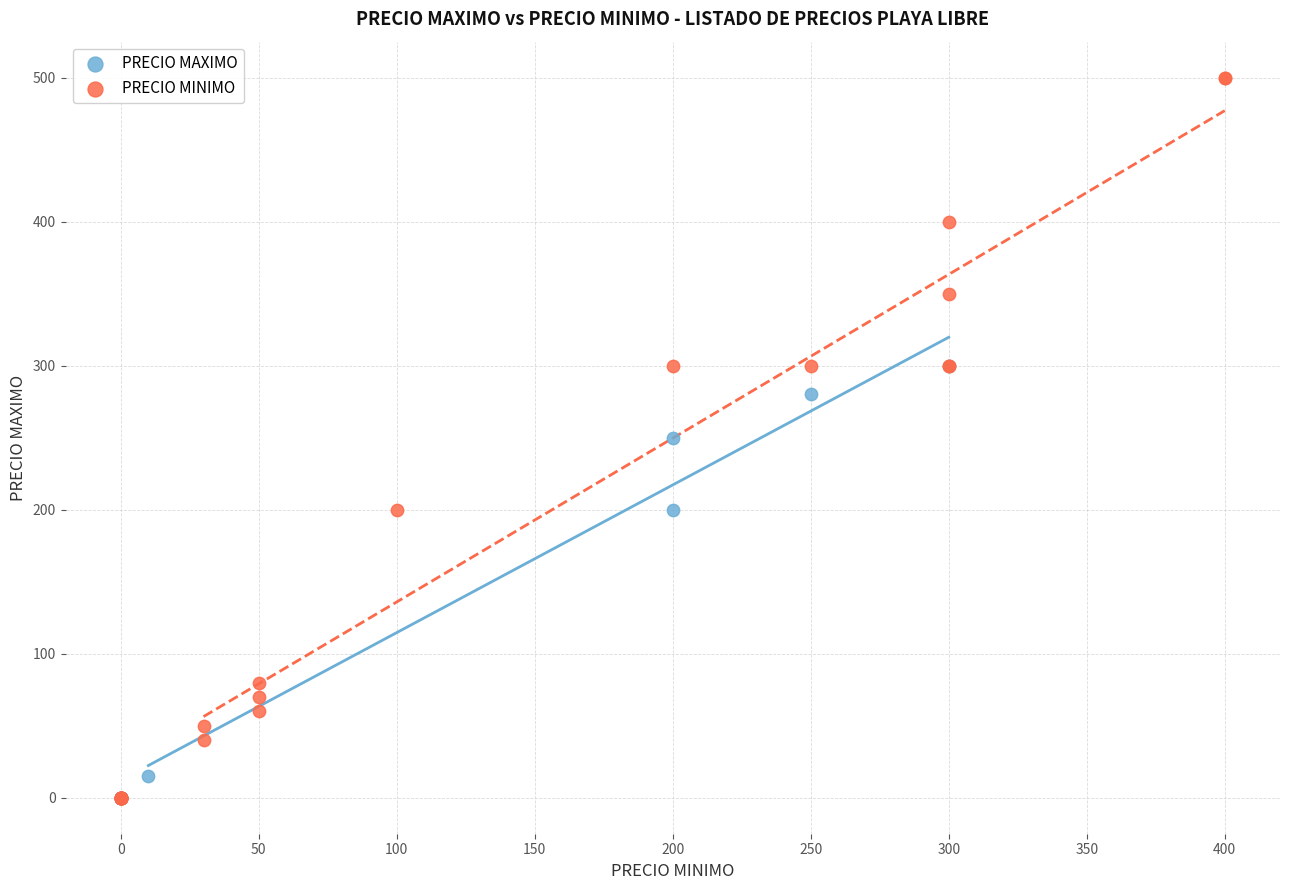

What are all the series names shown in the legend?

PRECIO MAXIMO, PRECIO MINIMO